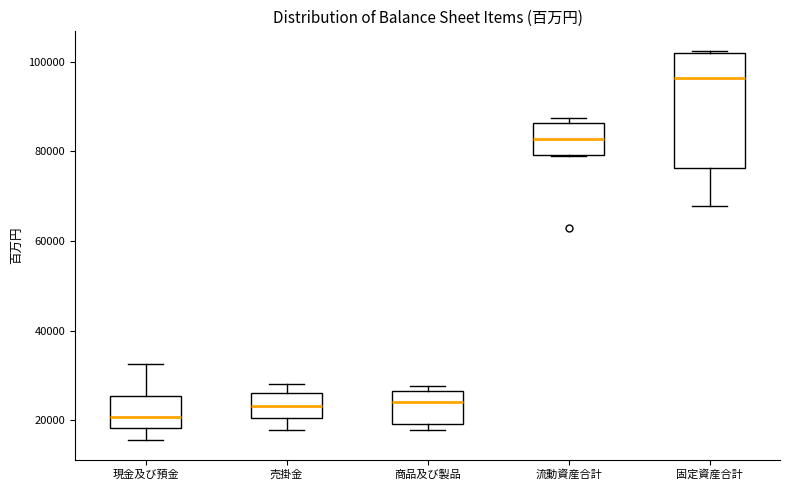

Reading left to right, read every box against the y-axis: the position of its median line, the range the box covers, and the ends of its whiskers. The values are not printed on the chart, so give them approximately, as read against the axis.

現金及び預金: median 20000, box 18000 to 26000, whiskers 16000 to 32000
売掛金: median 24000, box 20000 to 26000, whiskers 18000 to 28000
商品及び製品: median 24000, box 20000 to 26000, whiskers 18000 to 28000
流動資産合計: median 82000, box 80000 to 86000, whiskers 78000 to 88000
固定資産合計: median 96000, box 76000 to 102000, whiskers 68000 to 102000